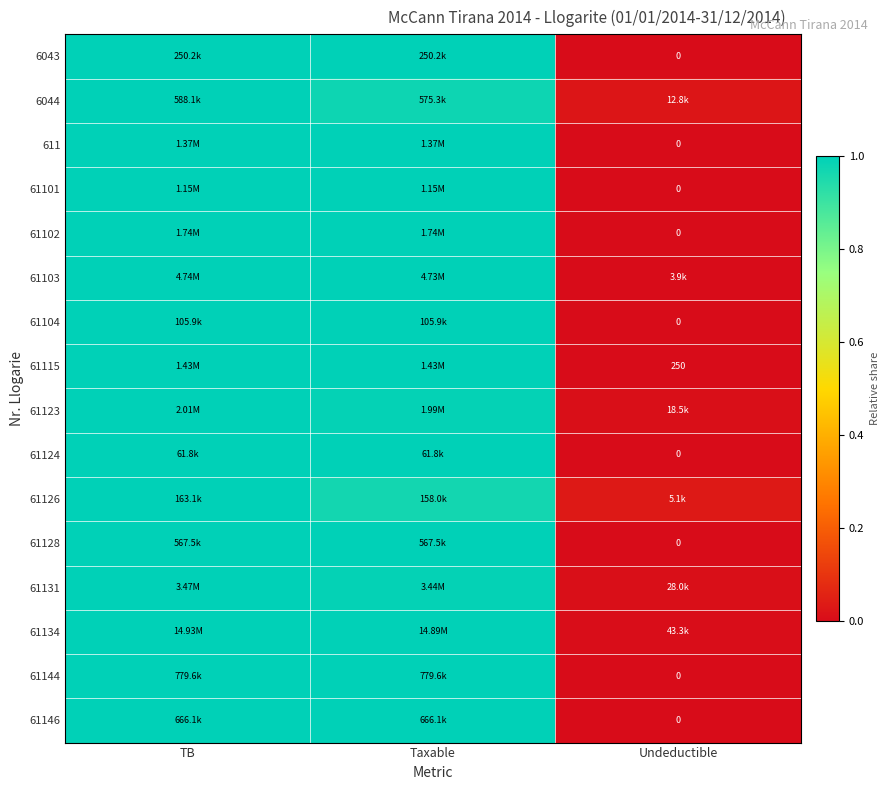

At how many categories does at least one series exceed 0?

3